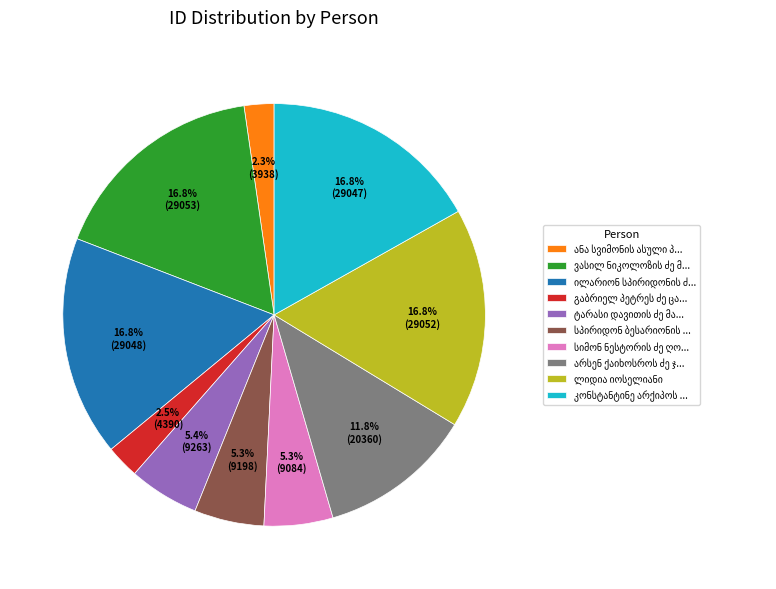

To the nearest percent, what is the average slice percentage?

10%